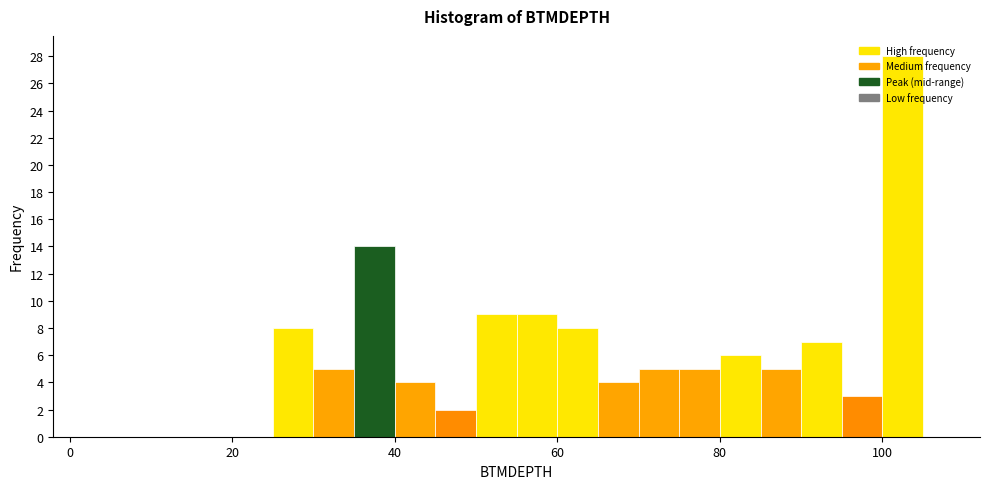

Around what value on the x-axis is the tallest bar? Give the approximate position of its centre, as read against the axis.

102